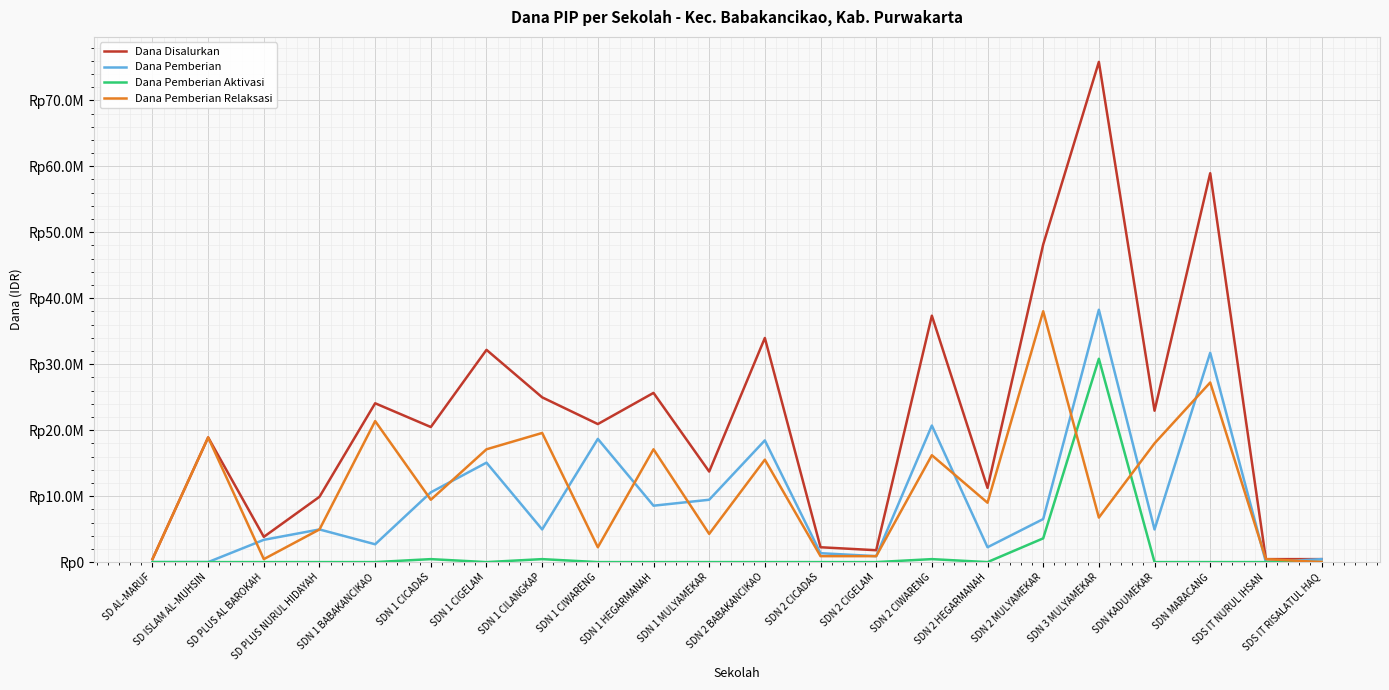

True or false: Dana Pemberian Aktivasi and Dana Pemberian intersect in this chart.

False